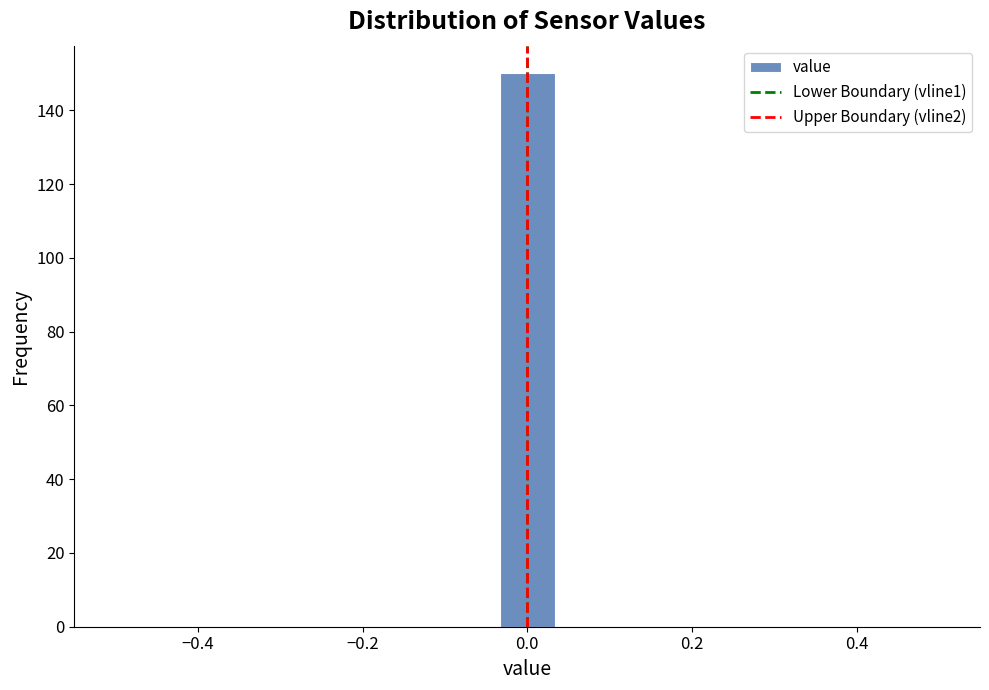

Read against the x-axis, roughly where is the centre of the tallest bar?

0.00